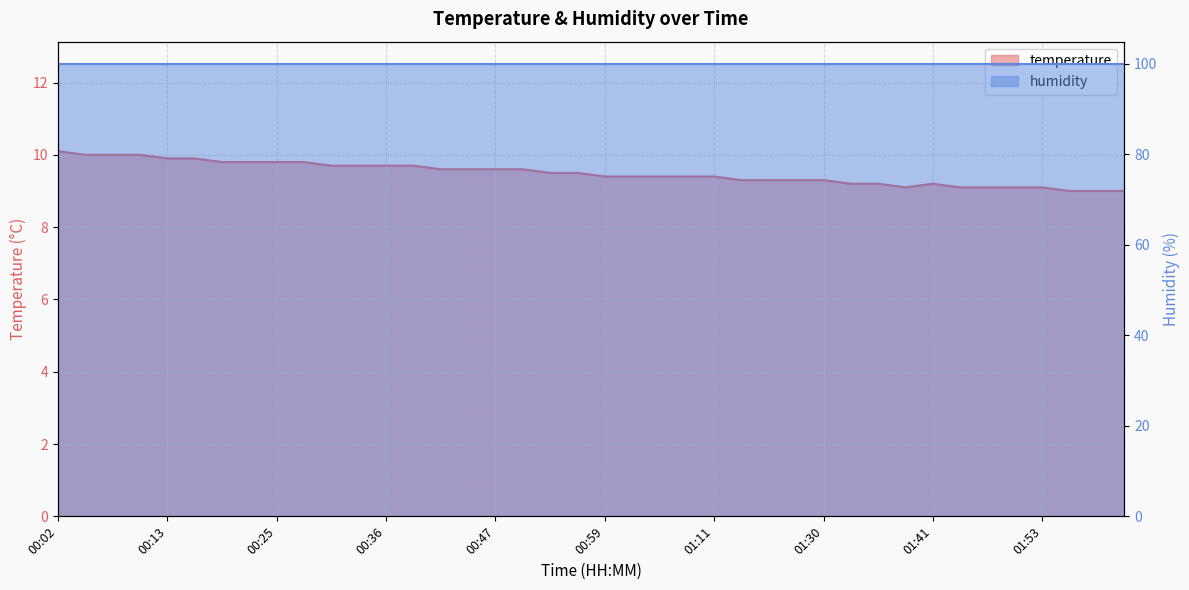

True or false: the data has more than 2 interior local peaks.

False